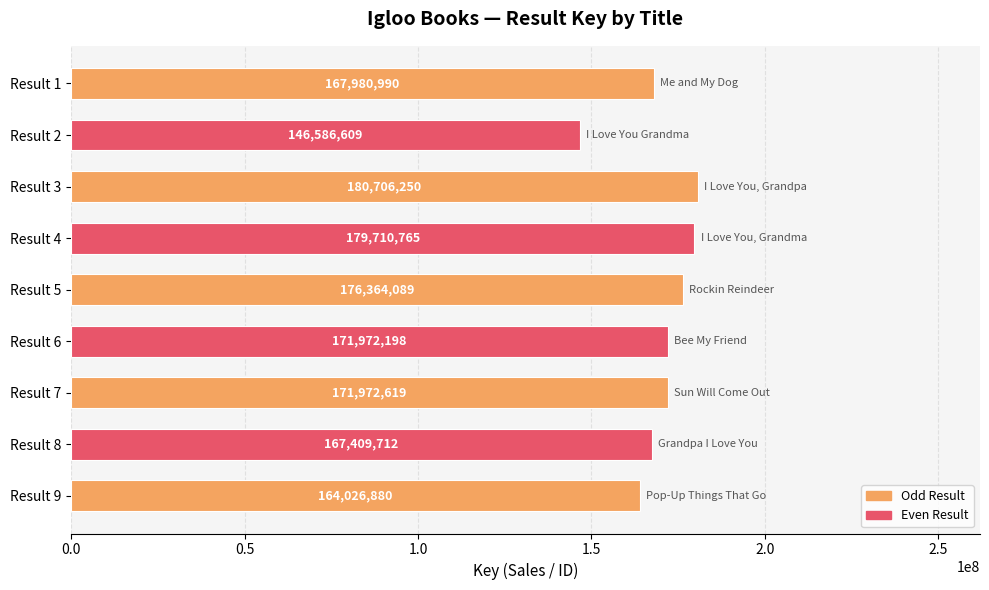

What is the difference between the maximum and minimum values?

34119641